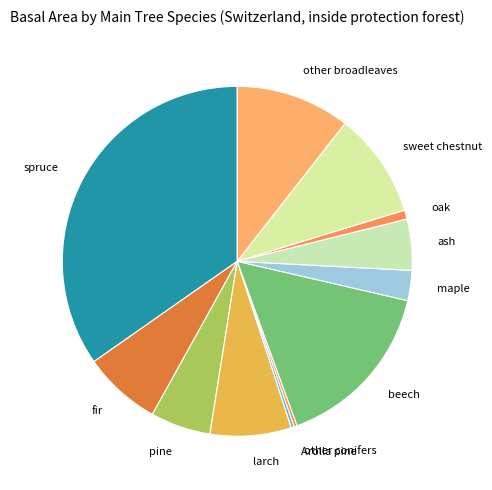

Which category has the biggest portion of the pie?

spruce